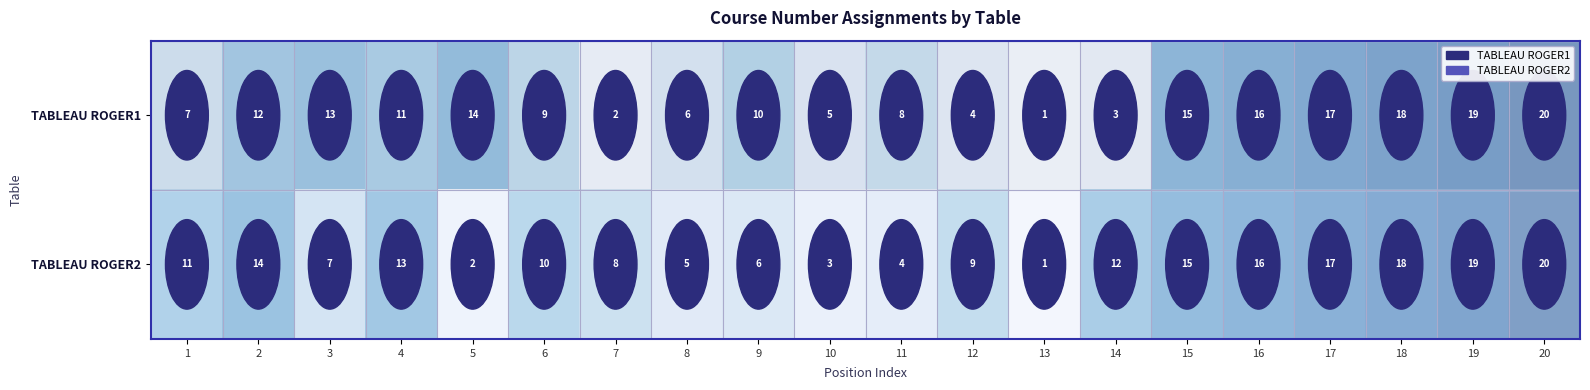

What is the spread (max minus min) of values at 9?

4